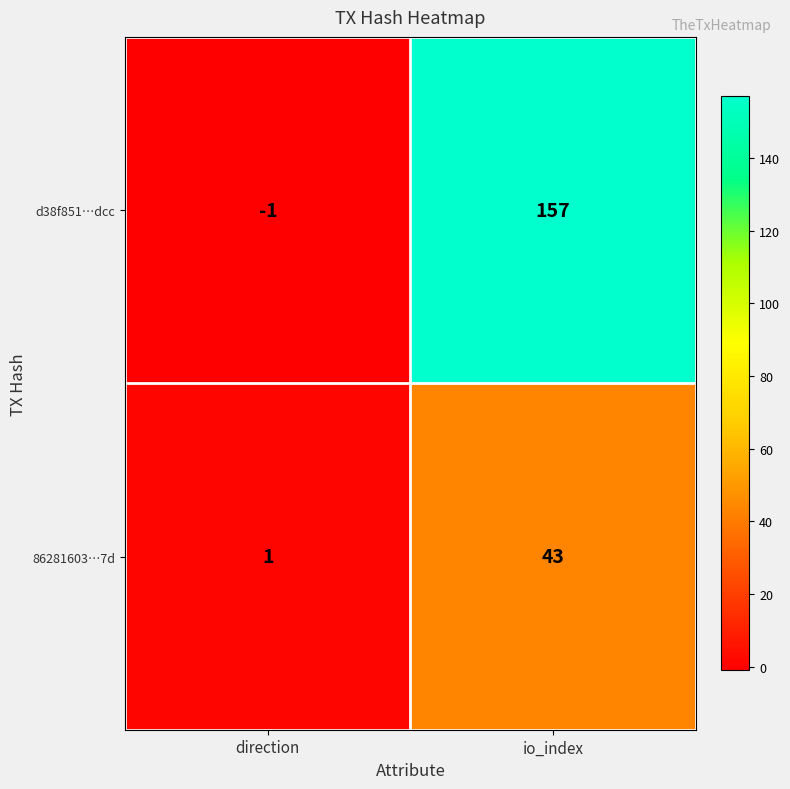

Which series has the largest range (max minus min)?

d38f851…dcc